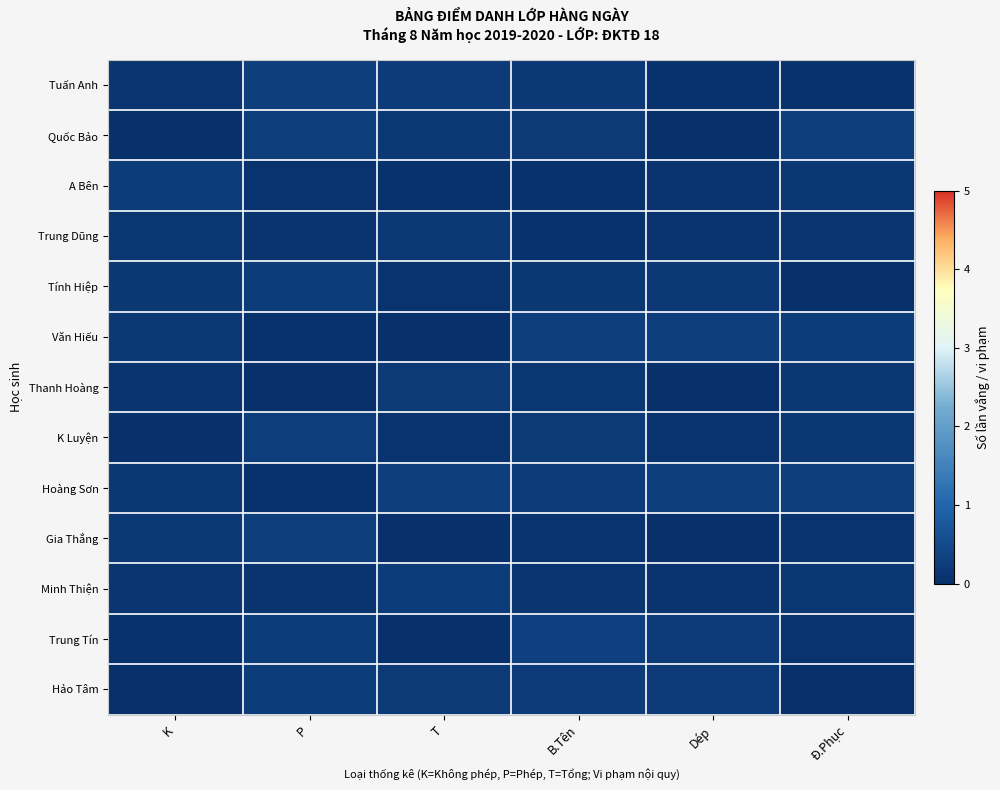

What is the spread (max minus min) of values at T?

0.3